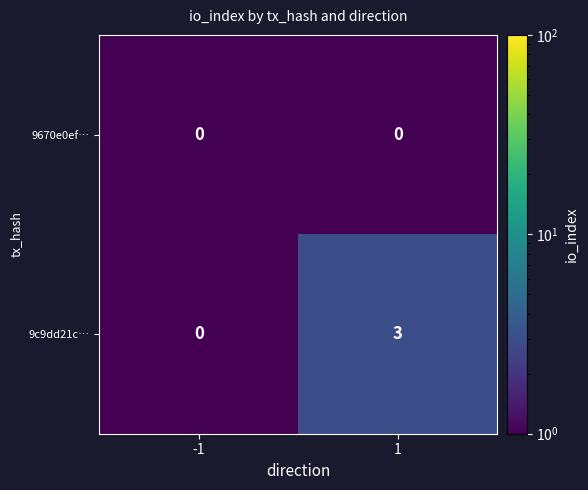

What is the sum of the 9c9dd21c… values at -1 and 1?

3